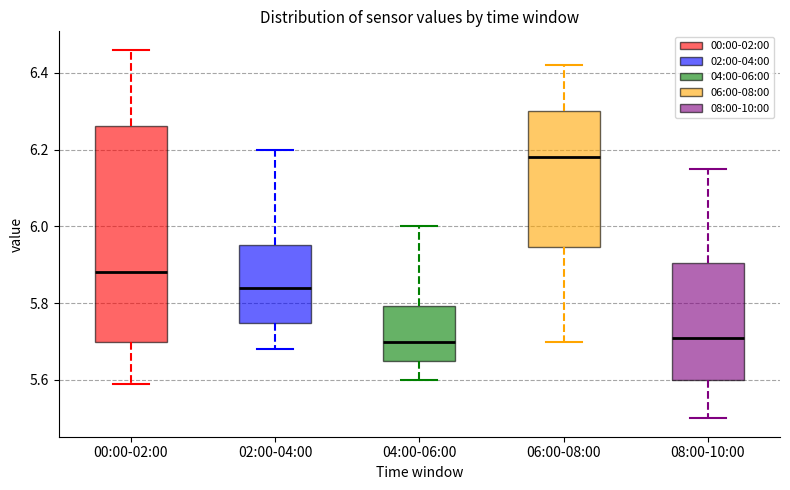

Comparing the boxes themselves (not the whiskers), which one is the tallest?

00:00-02:00